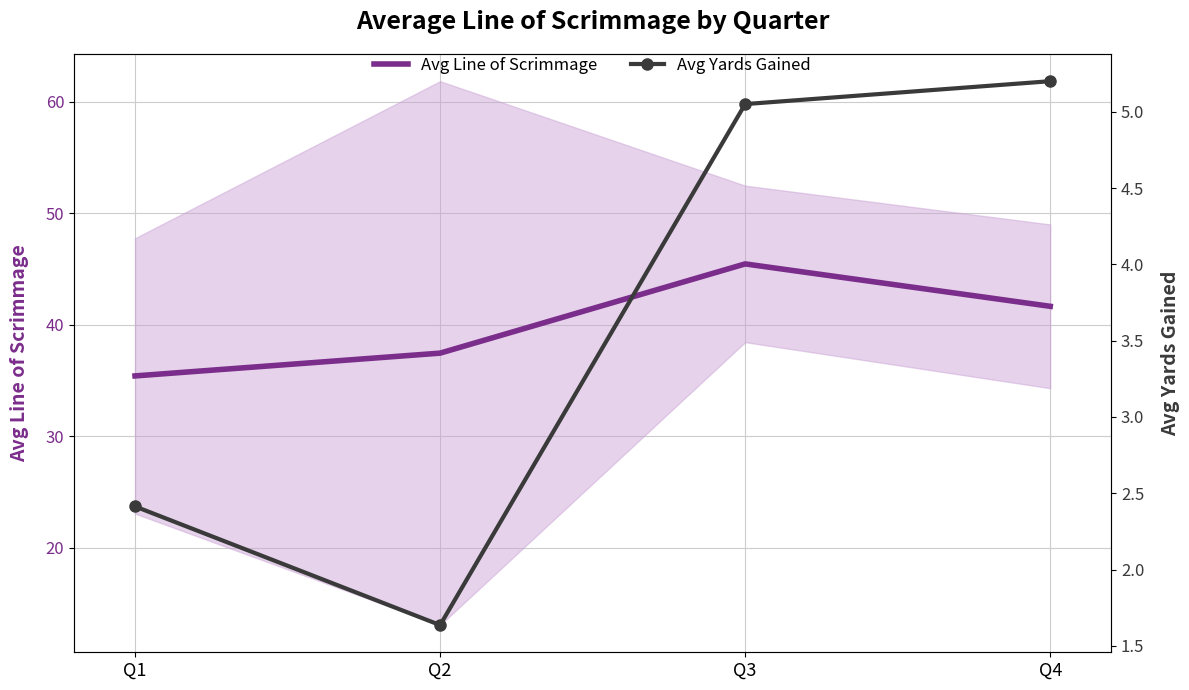

What is the spread (max minus min) of values at Q4?

36.4